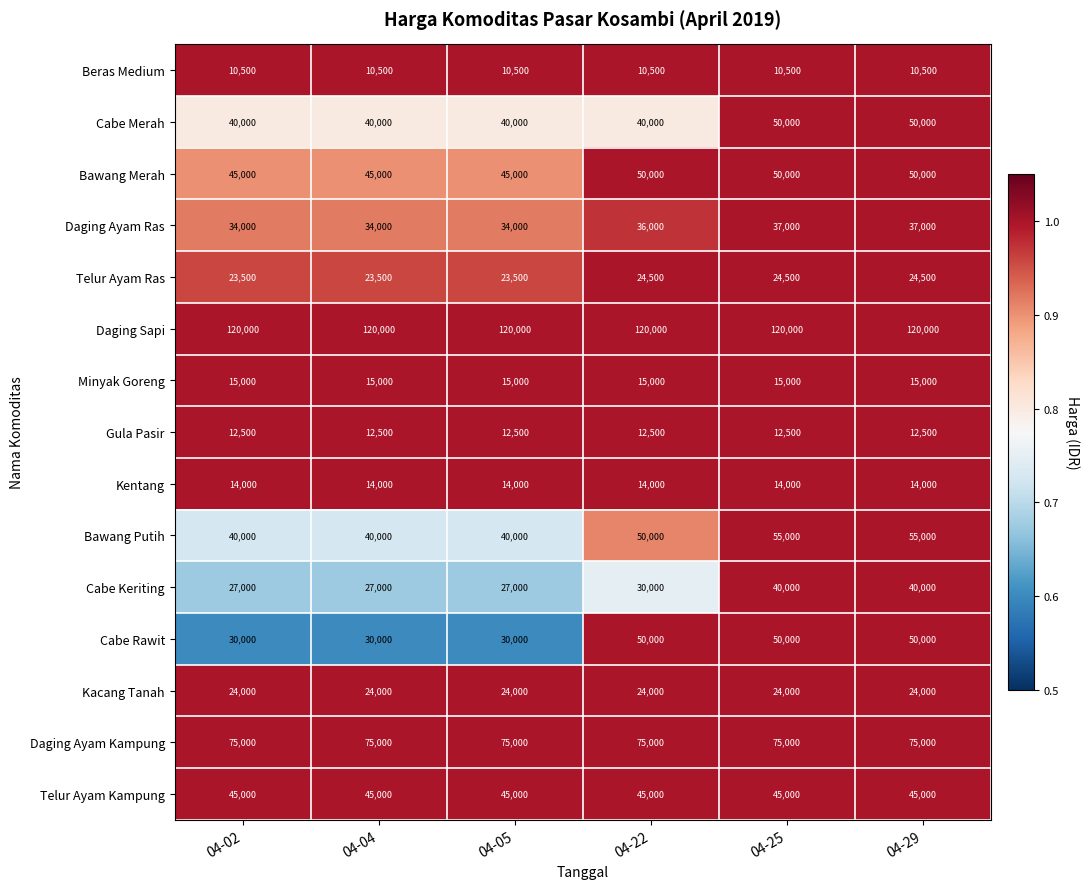

At how many categories does at least one series exceed 101762?

6